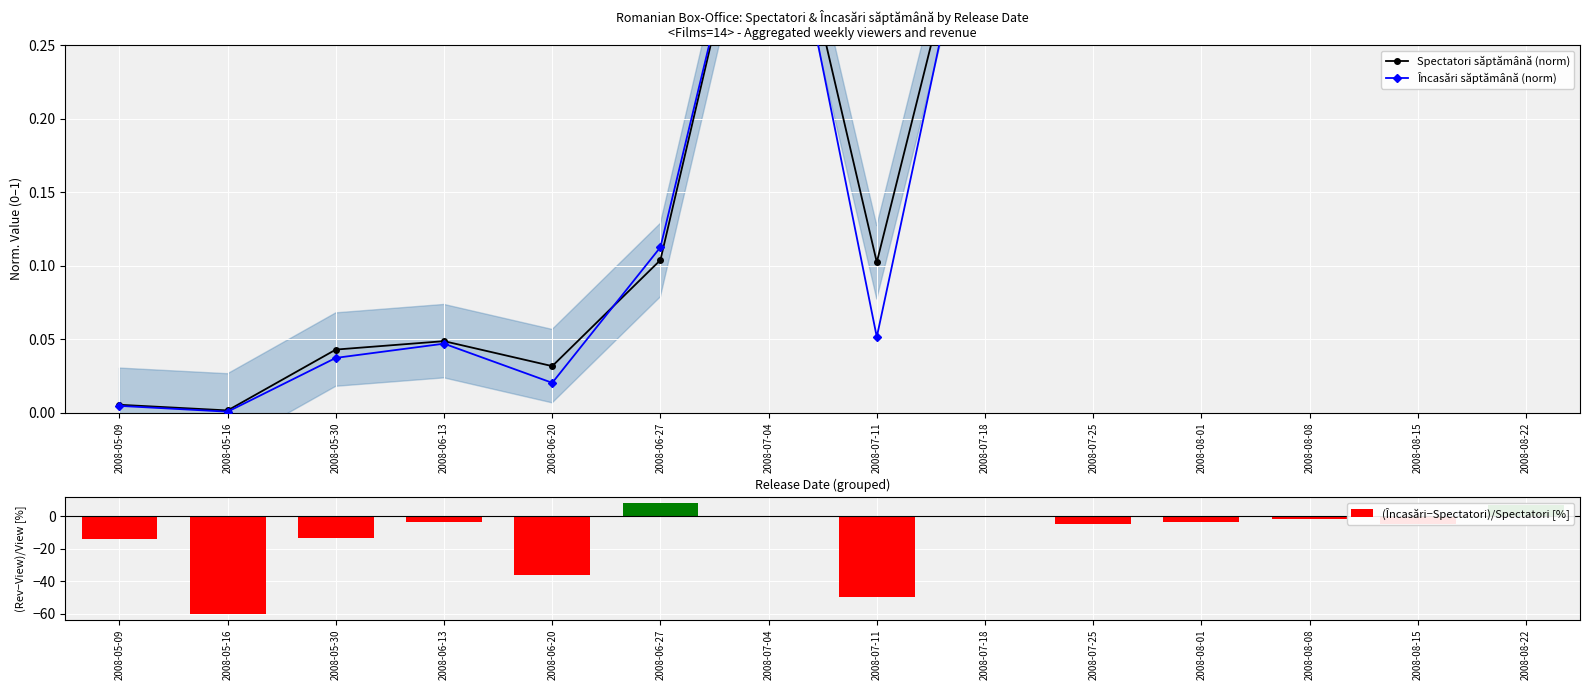

Is it true that (Încasări−Spectatori)/Spectatori [%] equals -4.5 at 2008-08-15?

True